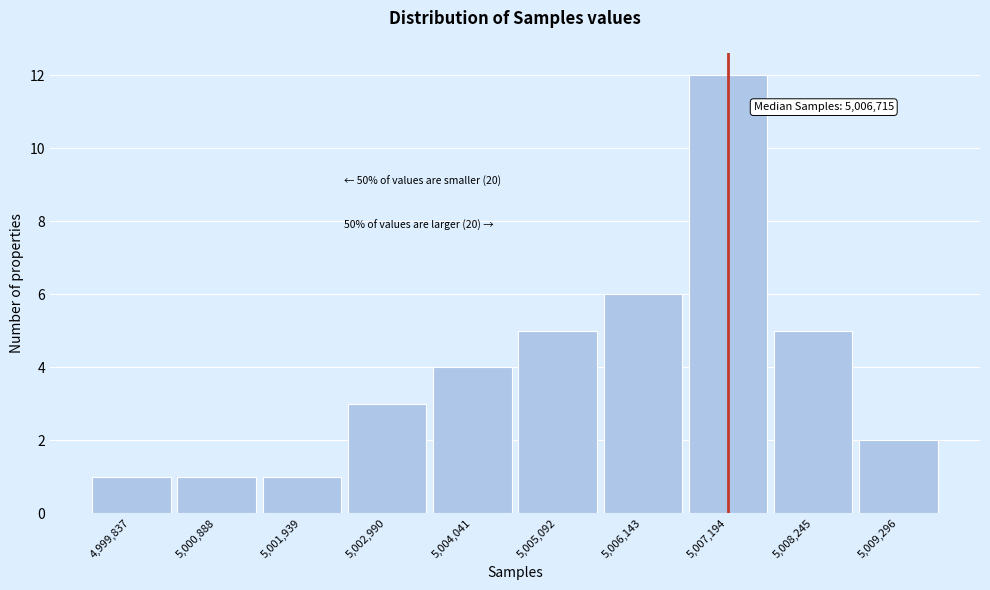

Reading left to right, extract all data points from this chart.

4,999,837=1	5,000,888=1	5,001,939=1	5,002,990=3	5,004,041=4	5,005,092=5	5,006,143=6	5,007,194=12	5,008,245=5	5,009,296=2